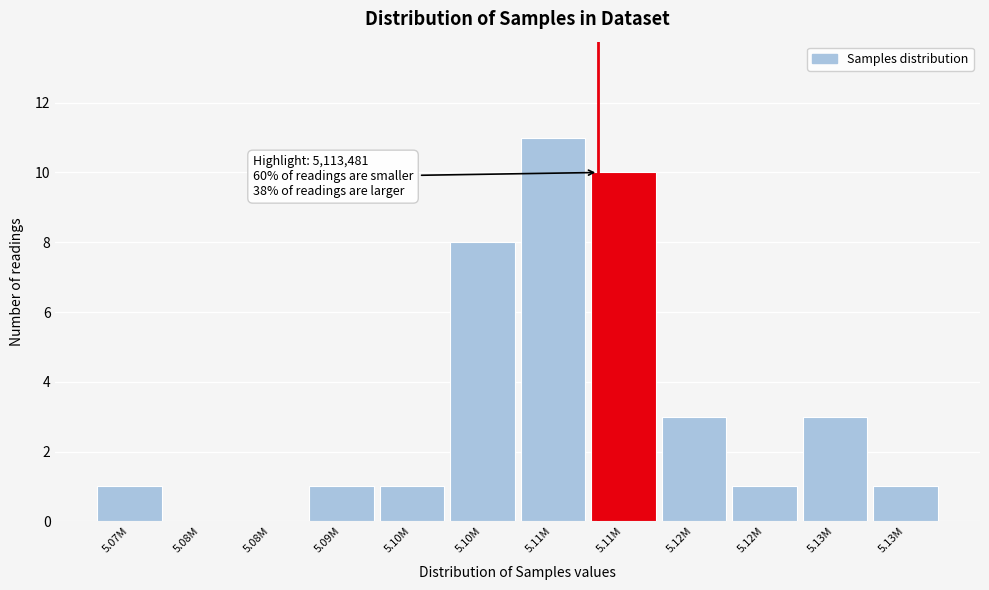

Are the bars horizontal?

No